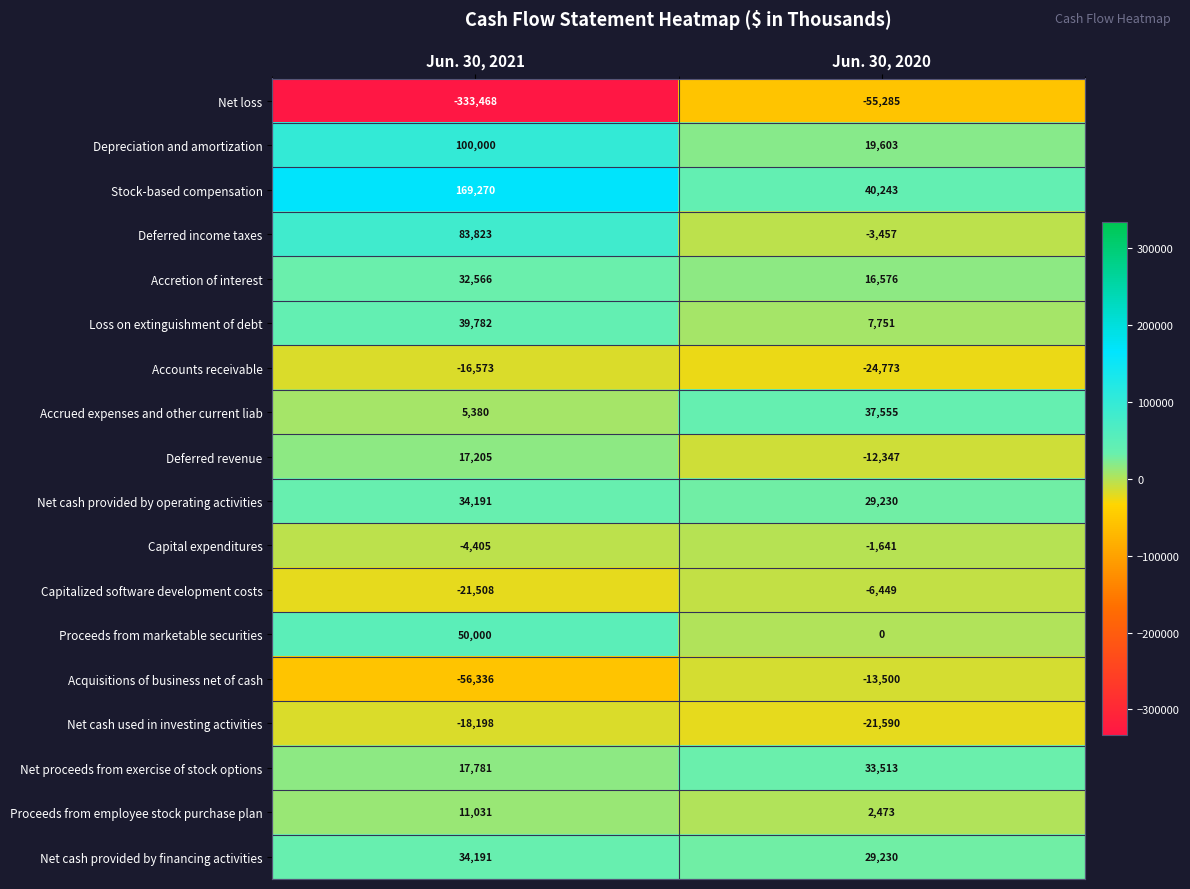

Rank the categories by Net cash provided by operating activities value from lowest to highest.

Jun. 30, 2020, Jun. 30, 2021